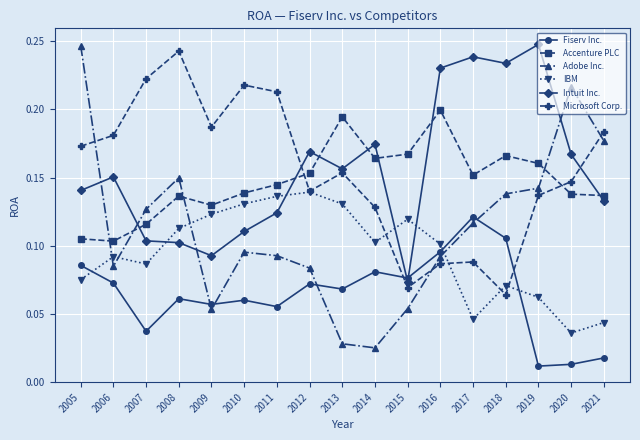

What is the sum of all Fiserv Inc. values?

1.1